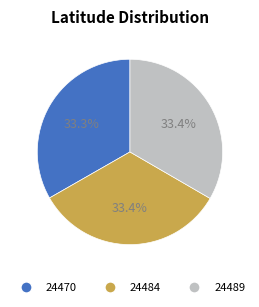

To the nearest percent, what portion does 24489 represent?

33%